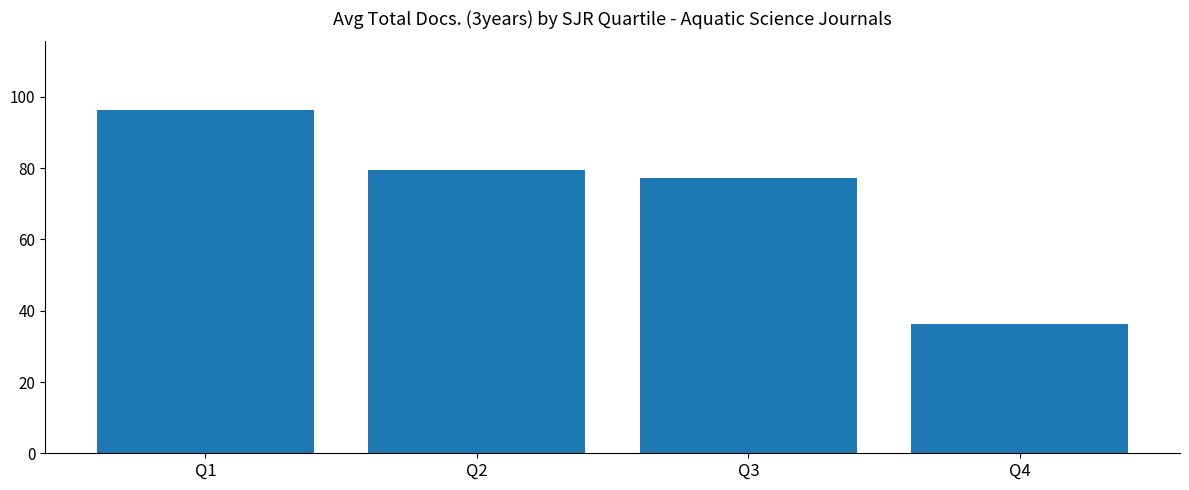

What is the change in value from Q1 to Q4?

-60.2